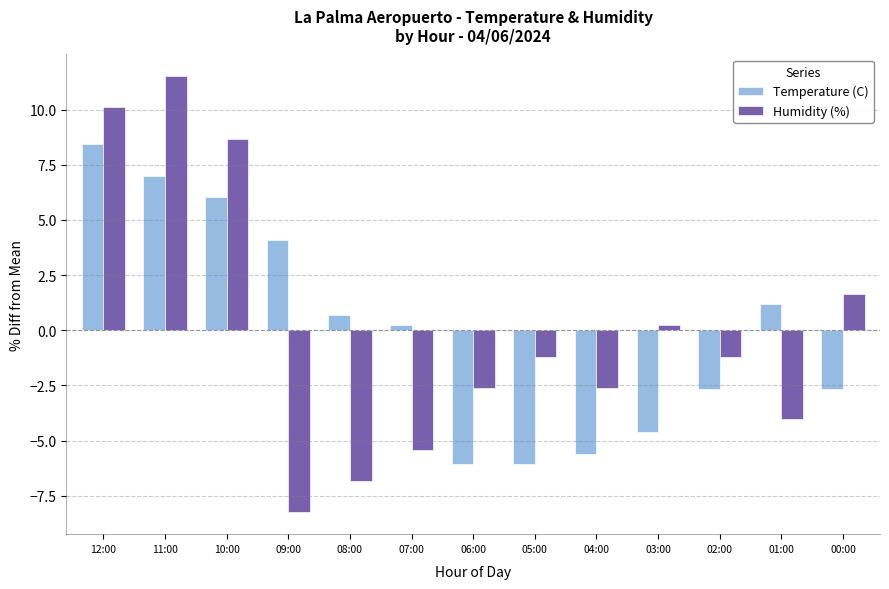

What is the label of the 12th bar from the right?

11:00